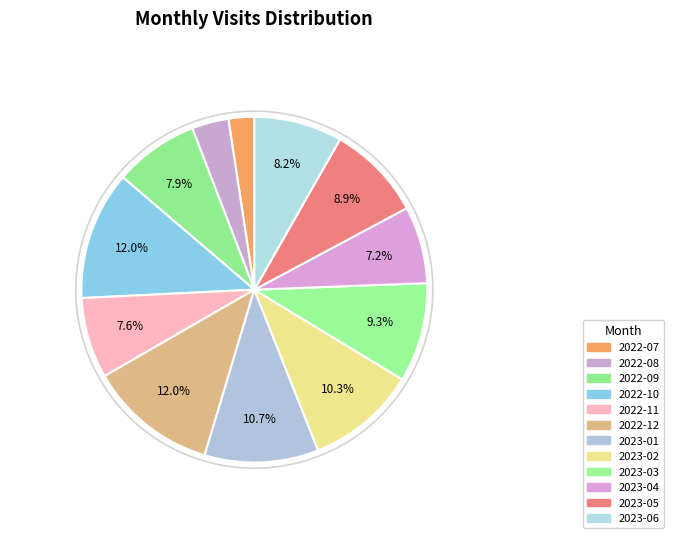

Rank the categories by value from highest to lowest.

2022-10, 2022-12, 2023-01, 2023-02, 2023-03, 2023-05, 2023-06, 2022-09, 2022-11, 2023-04, 2022-08, 2022-07